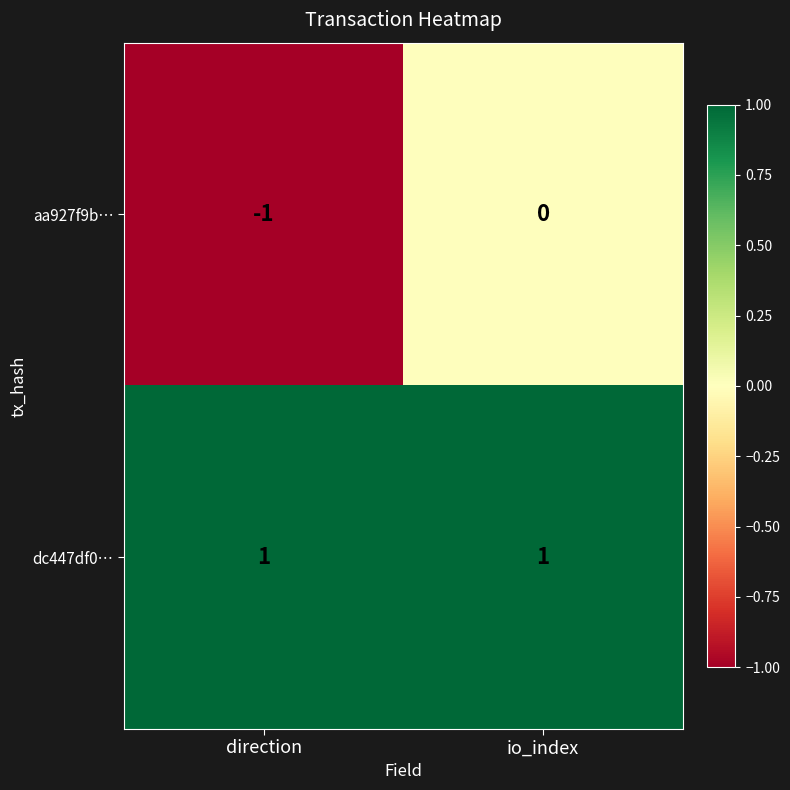

What is the smallest value displayed?

-1